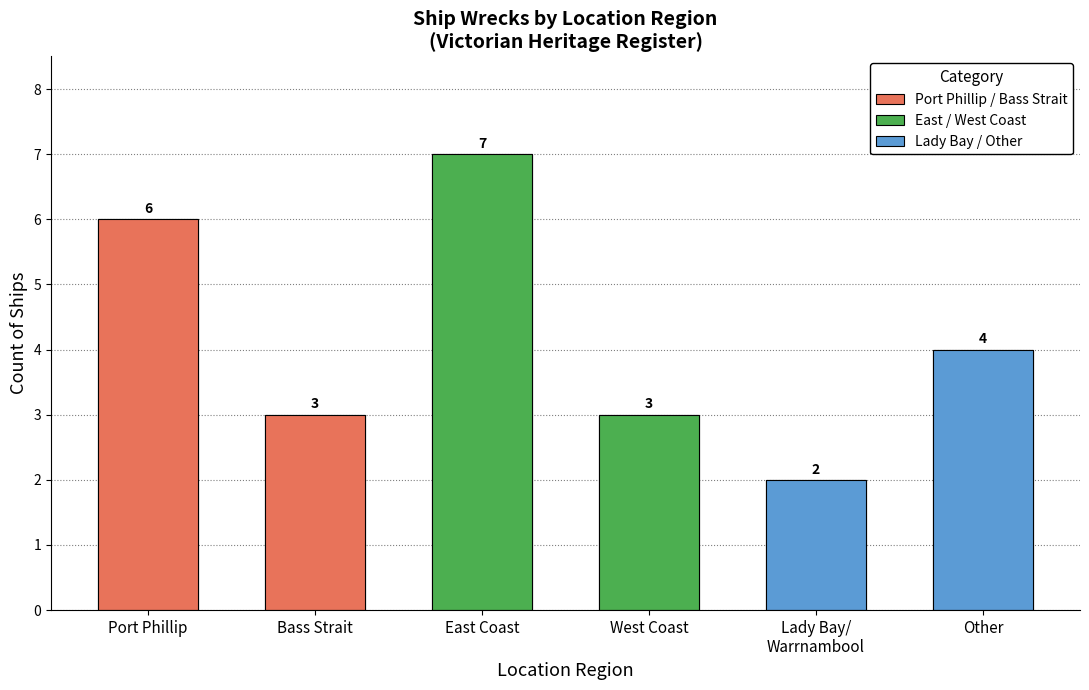

Does the chart contain any negative values?

No